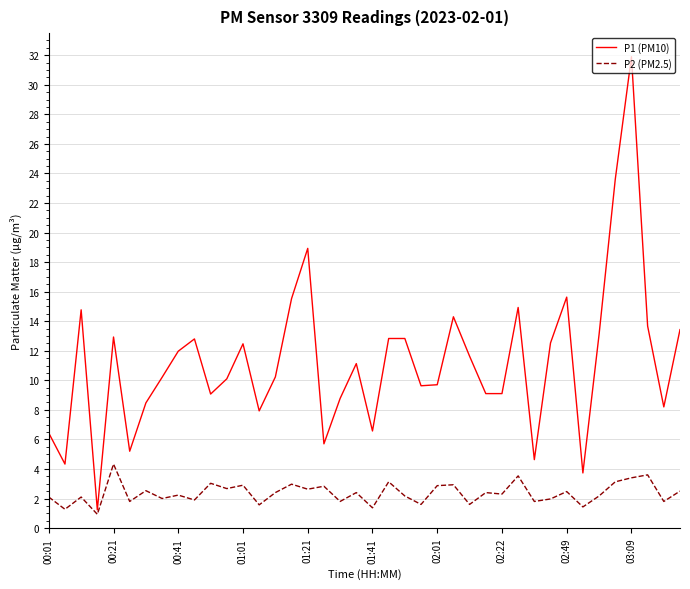

List the series in order of their peak value, lowest first.

P2 (PM2.5), P1 (PM10)